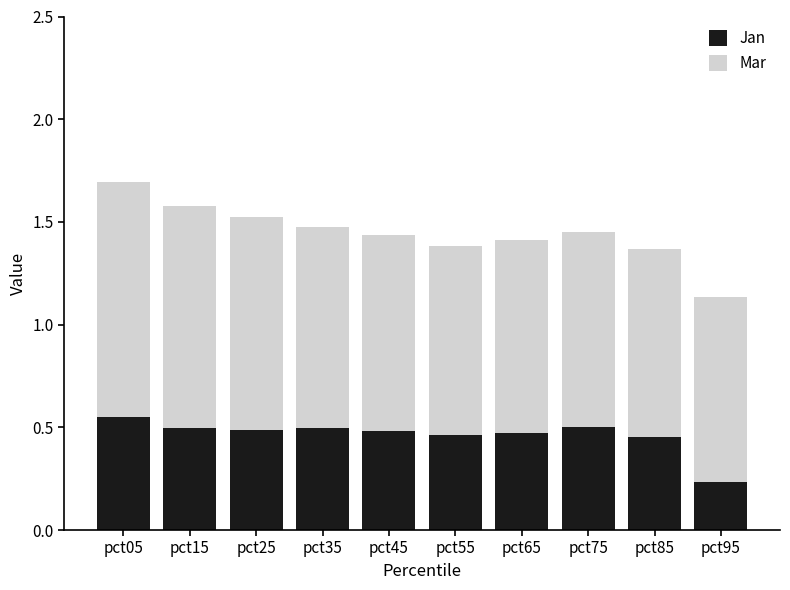

What is the total value across all series at pct25?

1.5